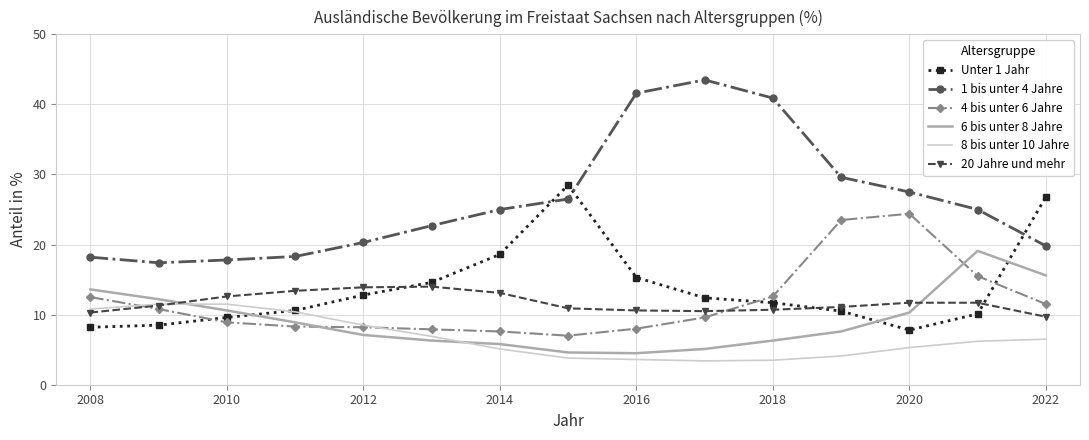

True or false: 8 bis unter 10 Jahre and 1 bis unter 4 Jahre intersect in this chart.

False